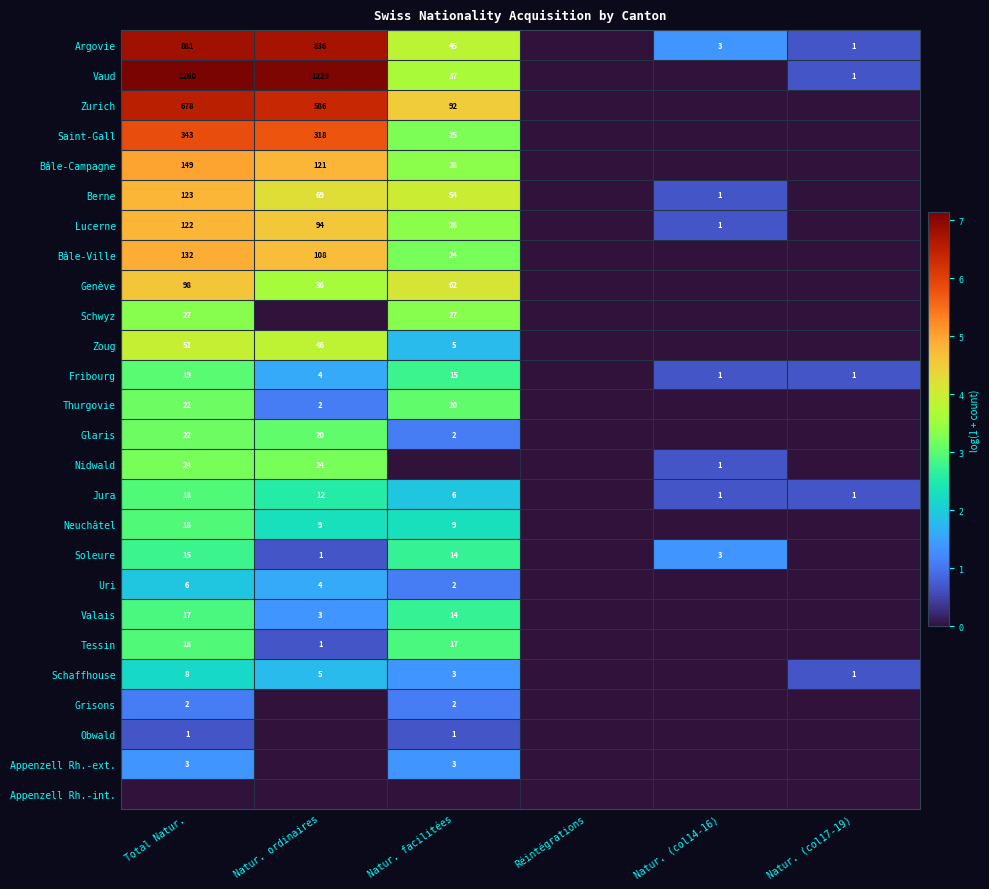

At how many categories does at least one series exceed 6?

2